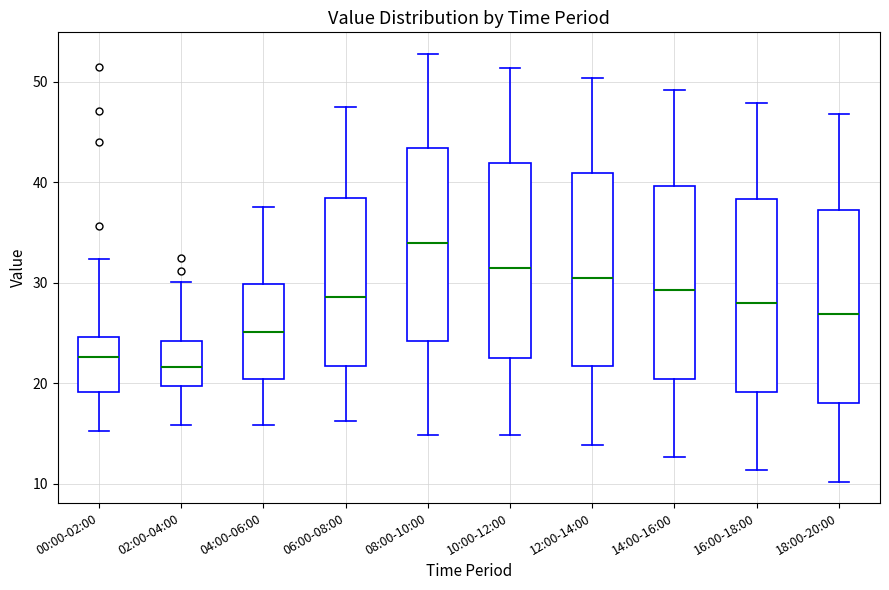

Reading left to right, read every box against the y-axis: the position of its median line, the range the box covers, and the ends of its whiskers. The values are not printed on the chart, so give them approximately, as read against the axis.

00:00-02:00: median 23, box 19 to 25, whiskers 15 to 32
02:00-04:00: median 22, box 20 to 24, whiskers 16 to 30
04:00-06:00: median 25, box 20 to 30, whiskers 16 to 38
06:00-08:00: median 29, box 22 to 38, whiskers 16 to 48
08:00-10:00: median 34, box 24 to 43, whiskers 15 to 53
10:00-12:00: median 31, box 22 to 42, whiskers 15 to 51
12:00-14:00: median 30, box 22 to 41, whiskers 14 to 50
14:00-16:00: median 29, box 20 to 40, whiskers 13 to 49
16:00-18:00: median 28, box 19 to 38, whiskers 11 to 48
18:00-20:00: median 27, box 18 to 37, whiskers 10 to 47